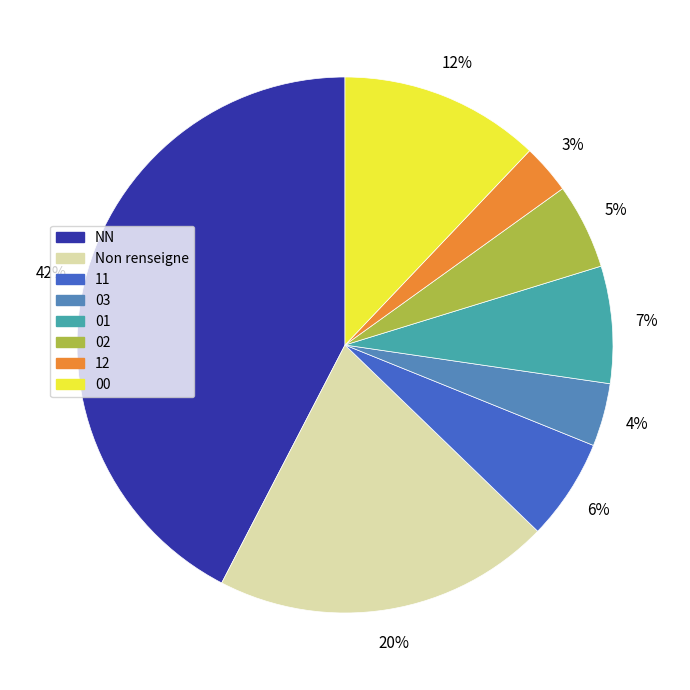

Is the sum of Non renseigne and 03 greater than half?

No